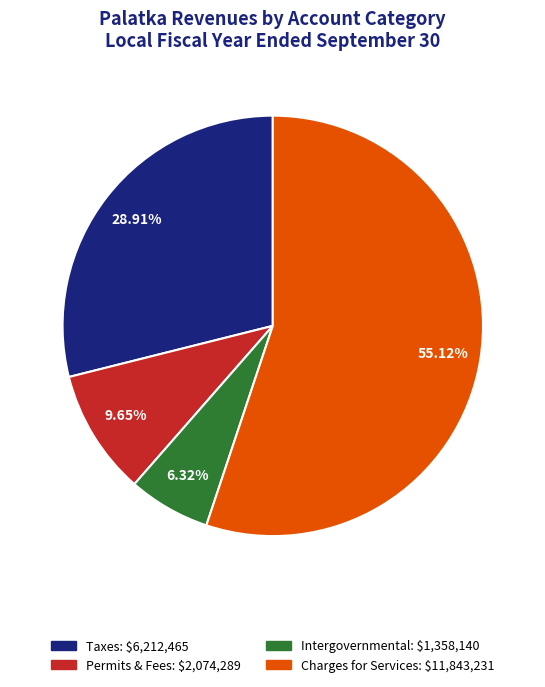

Is there any slice that represents more than half of the pie?

Yes